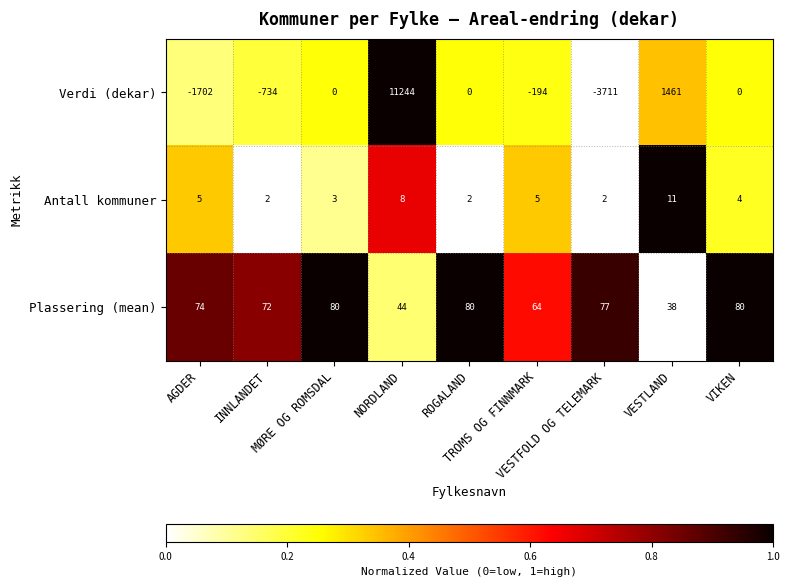

Count the number of data series in this chart.

3